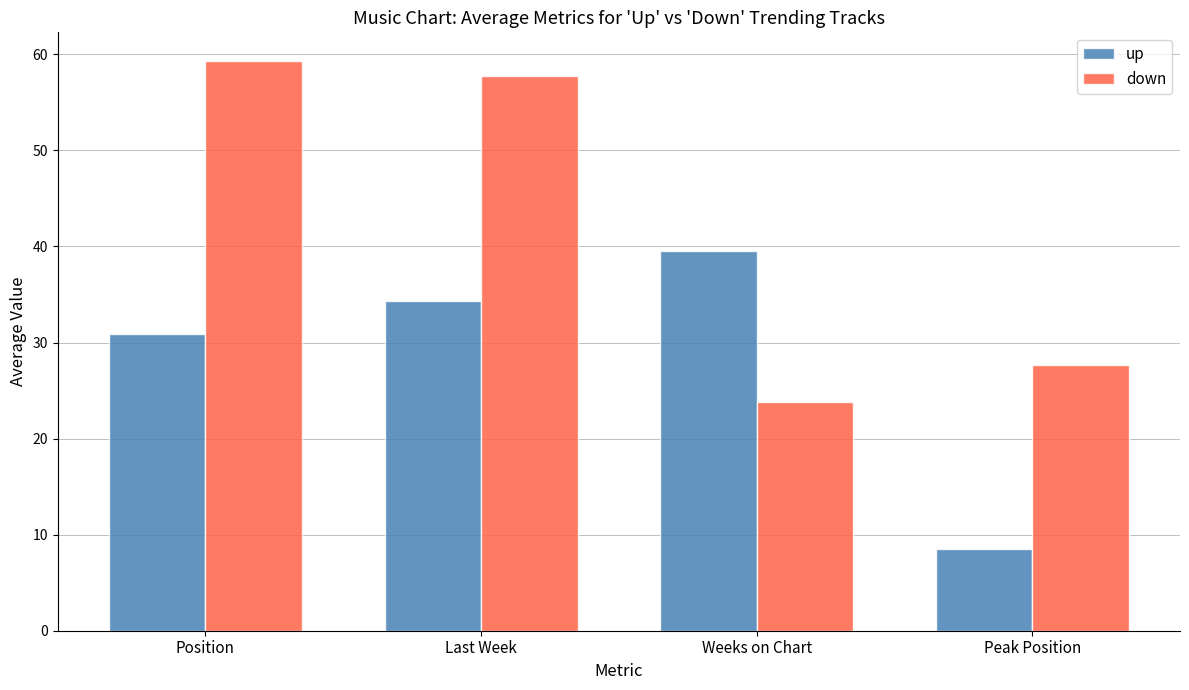

Reading right to left, transcribe all the data shown in this chart.

up: 8.5	39.5	34.3	30.9
down: 27.6	23.8	57.8	59.3